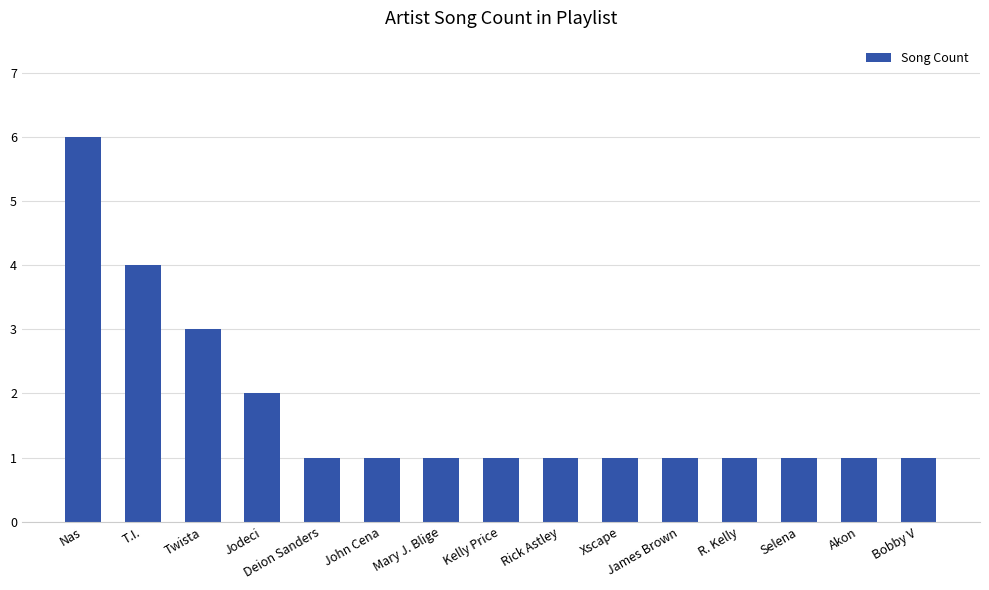

What is the ratio of the value at Bobby V to the value at Akon?

1.0